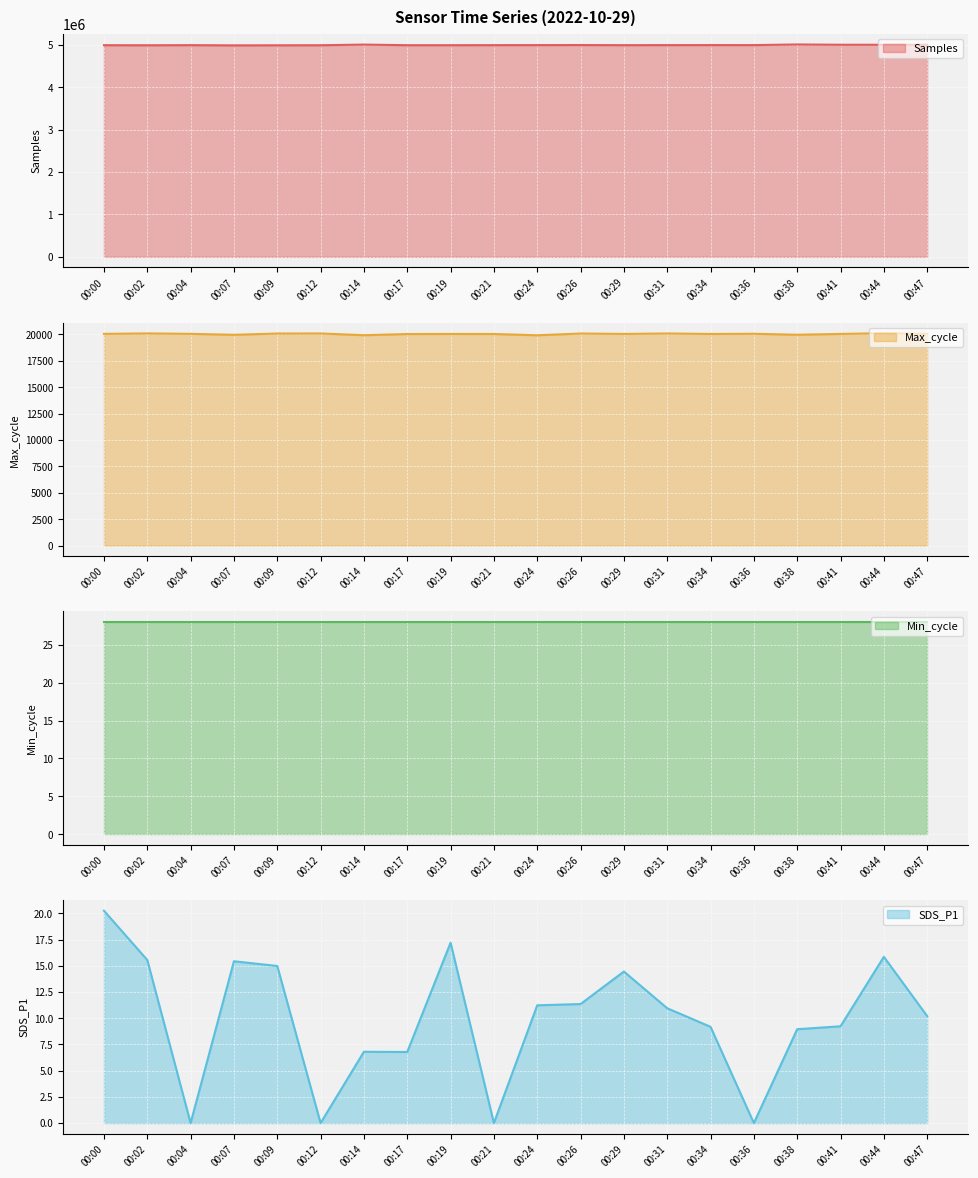

The Samples series shows 4989299 at 00:00. True or false?

True